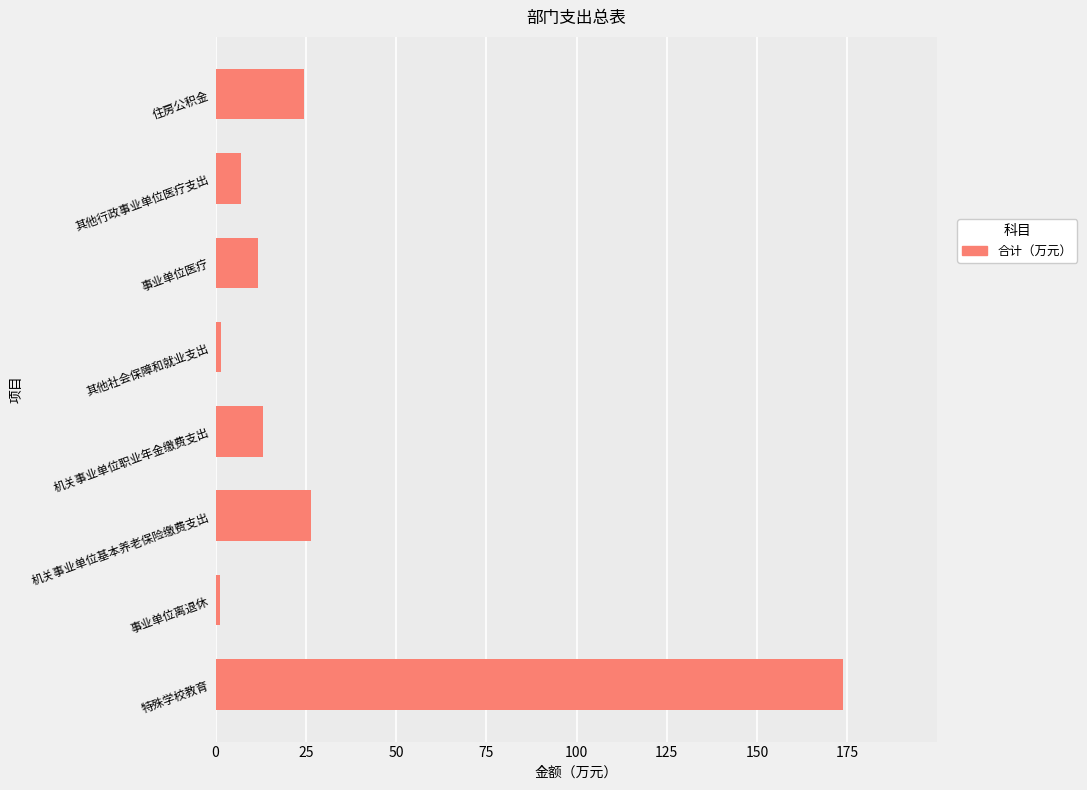

How many values exceed 13?

4